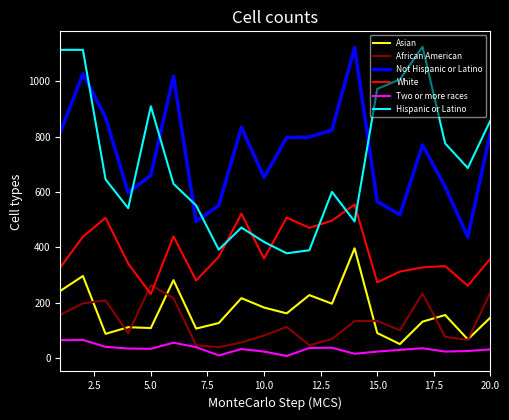

What is the sum of all Not Hispanic or Latino values?

14793